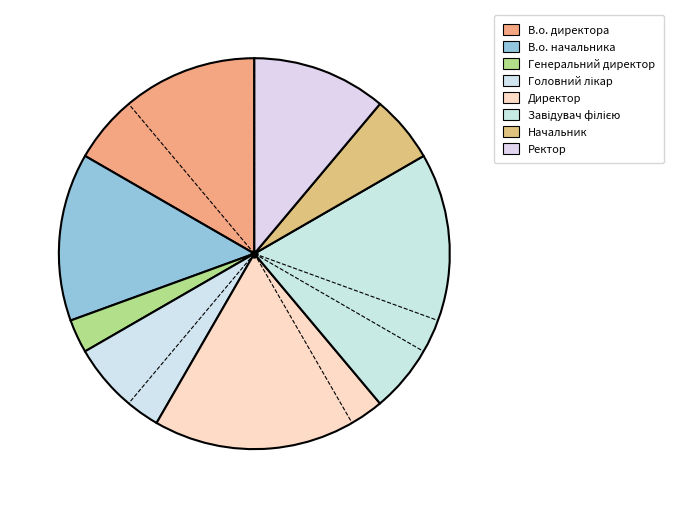

Count the number of slices in the pie.

8